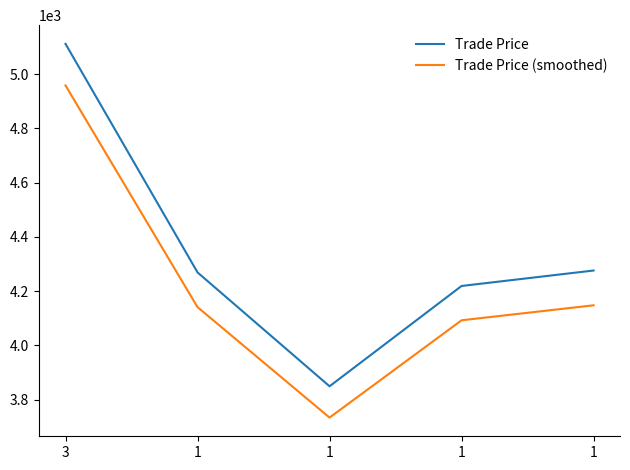

Which series has the largest total across all categories?

Trade Price